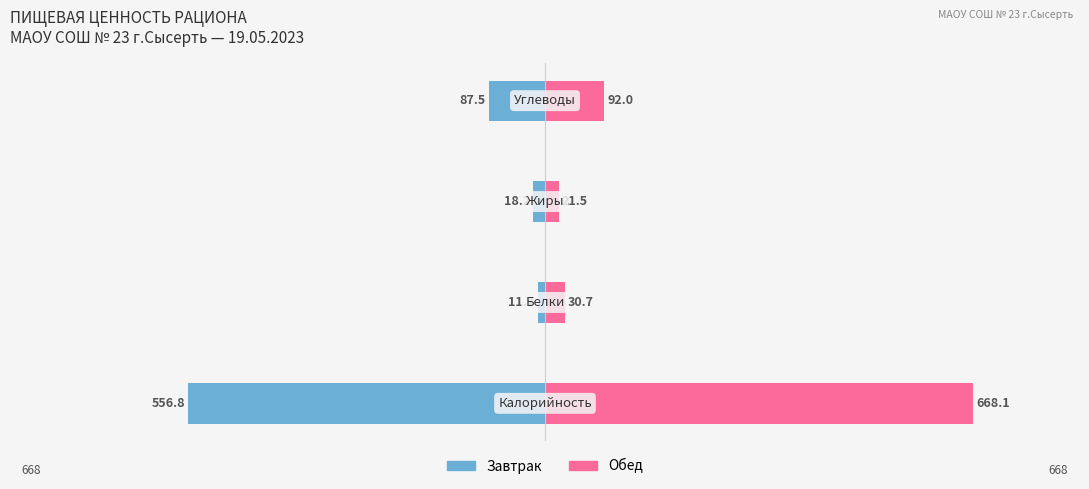

Which series has the widest spread of values?

Обед